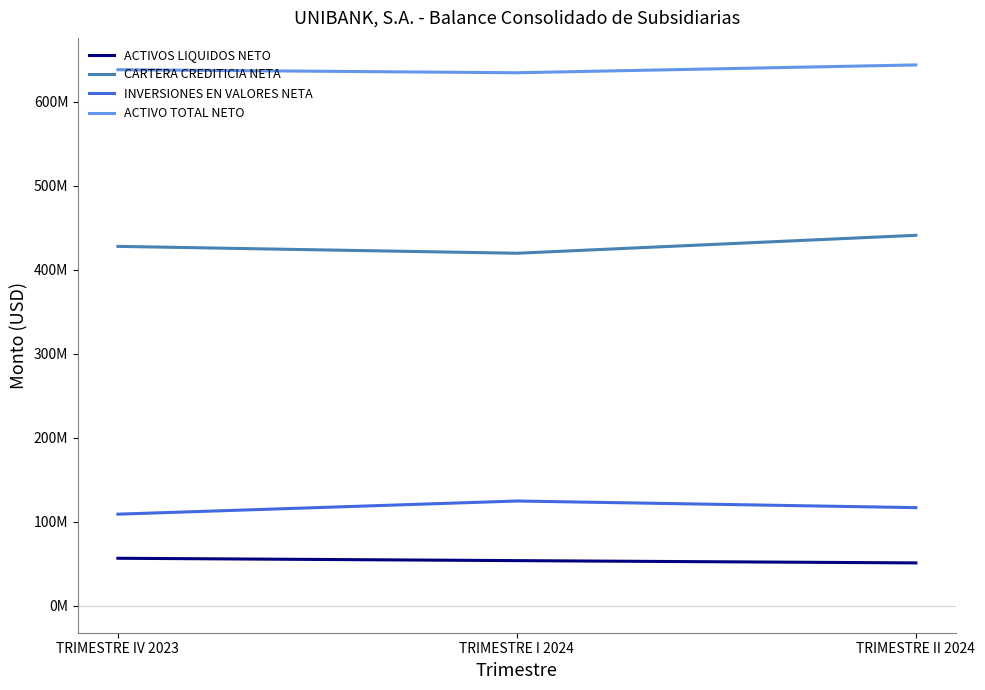

What is the label of the 2nd point from the left?

TRIMESTRE I 2024